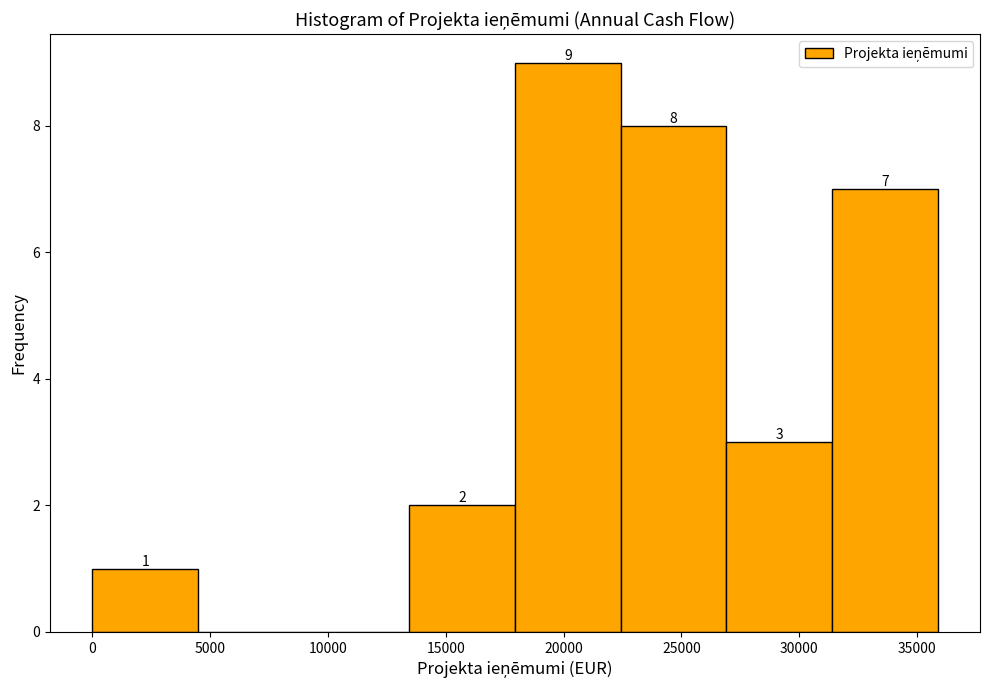

Which range on the x-axis has the tallest bar?

18000 to 22500